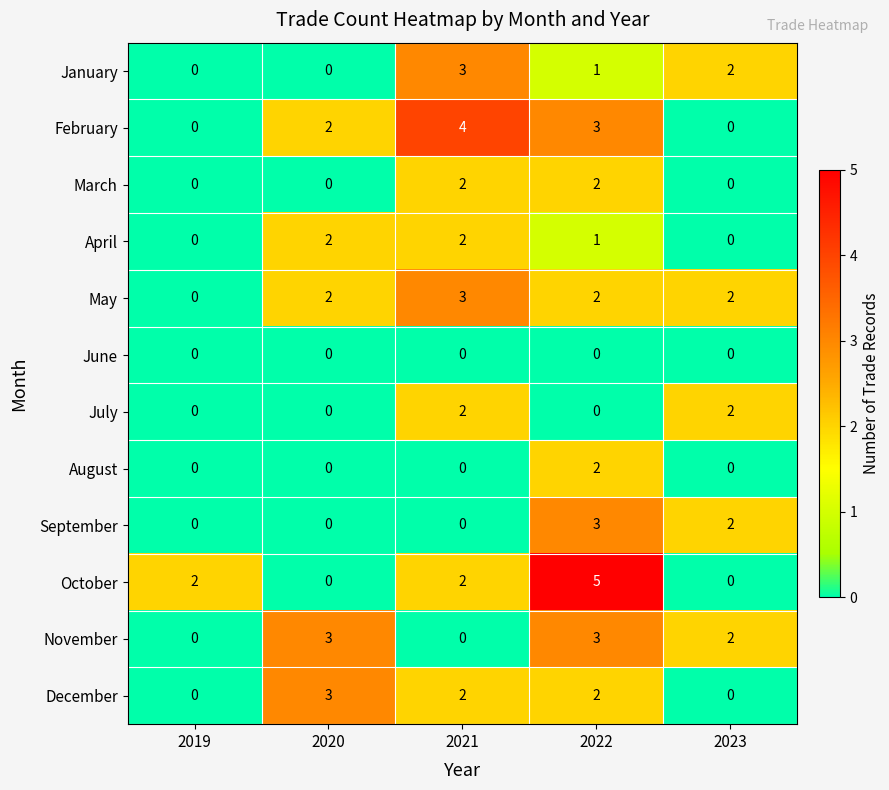

At which category is the sum across all series the highest?

2022